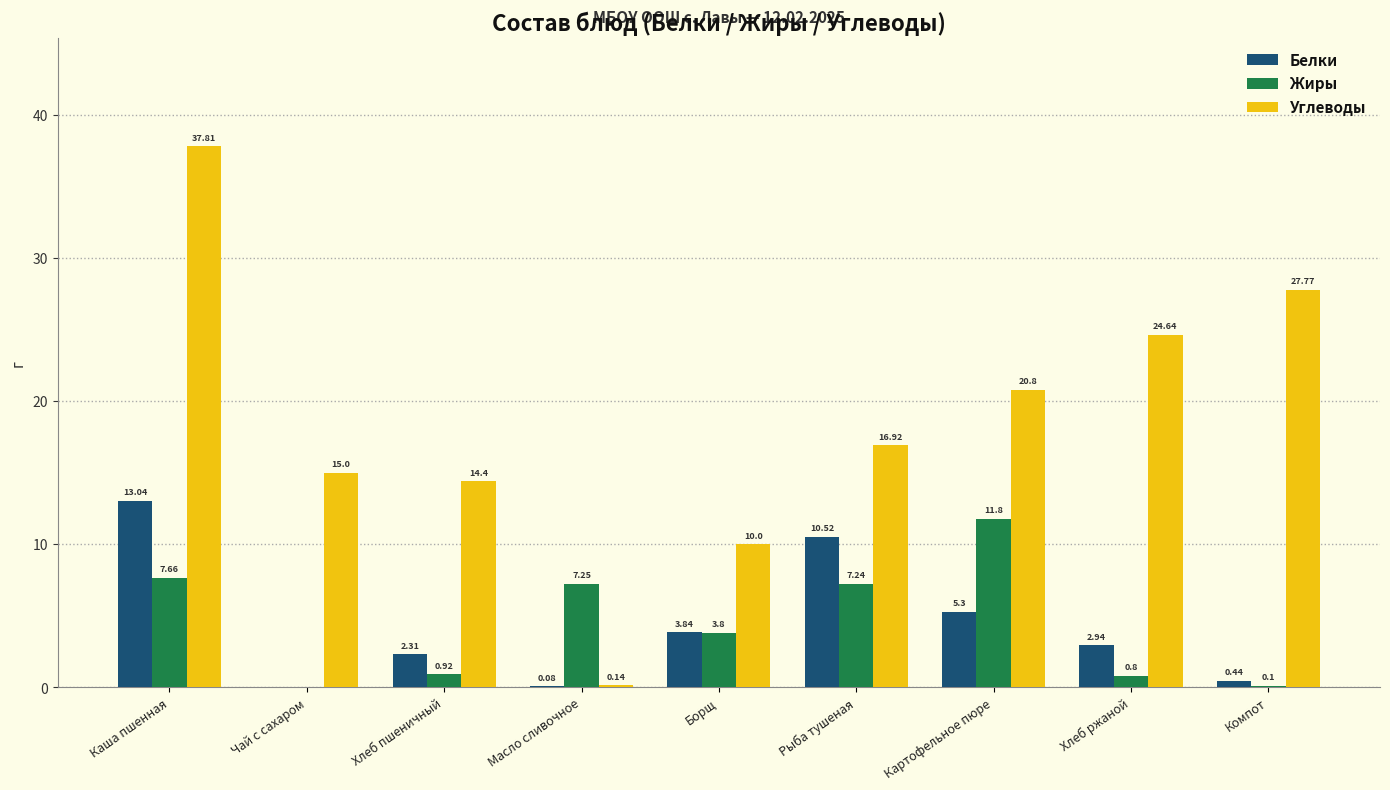

How many groups of bars are there?

9